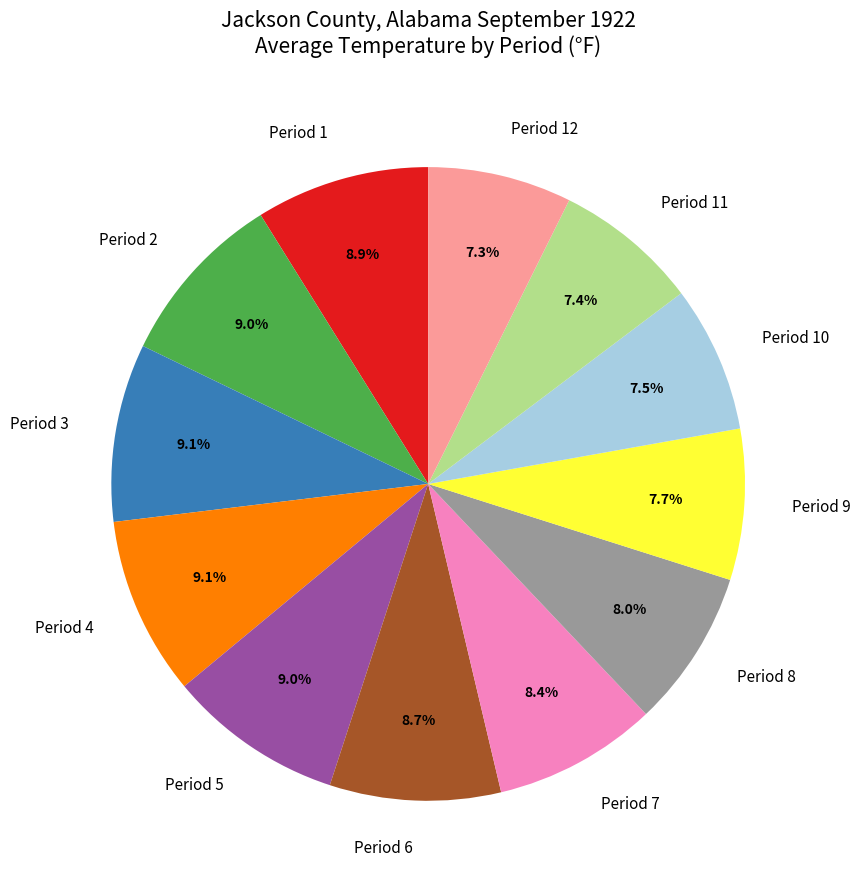

To the nearest percent, what is the difference between the largest and smallest slice percentages?

2%